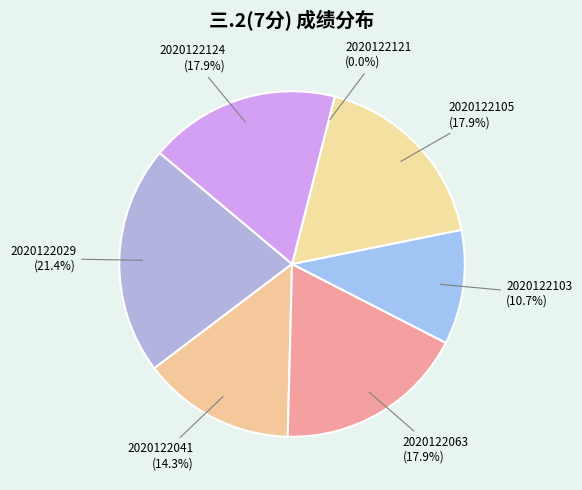

Rank the categories by value from highest to lowest.

2020122029, 2020122063, 2020122105, 2020122124, 2020122041, 2020122103, 2020122121